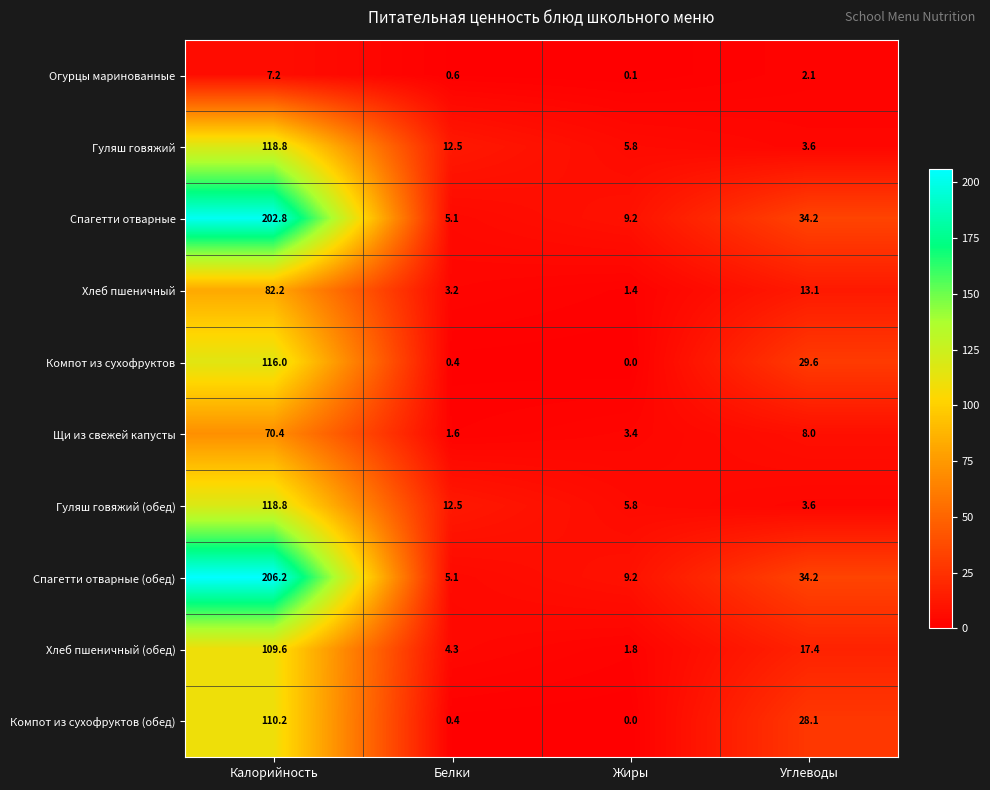

What is the difference between the second highest and second lowest values in the Гуляш говяжий series?

6.7